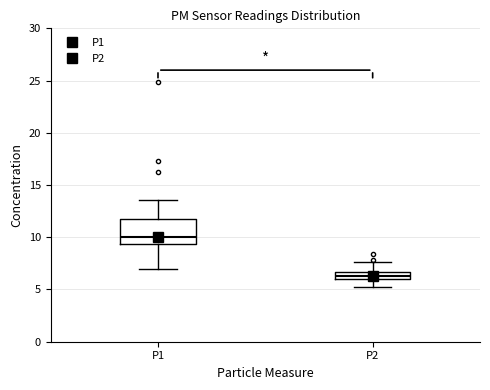

Which box has the lowest median line?

P2